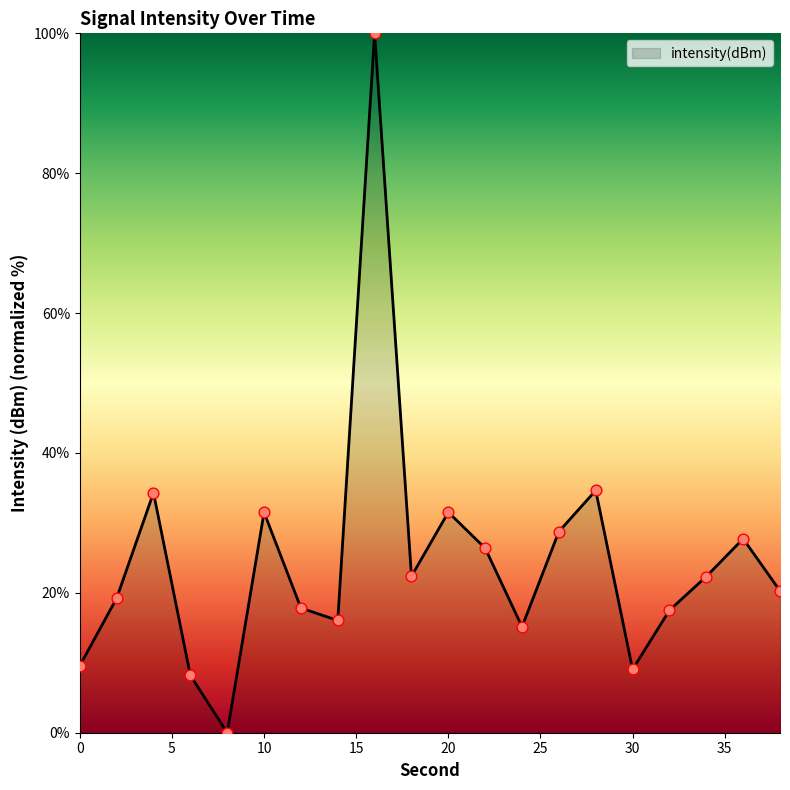

What is the difference between the maximum and minimum values?

100.0